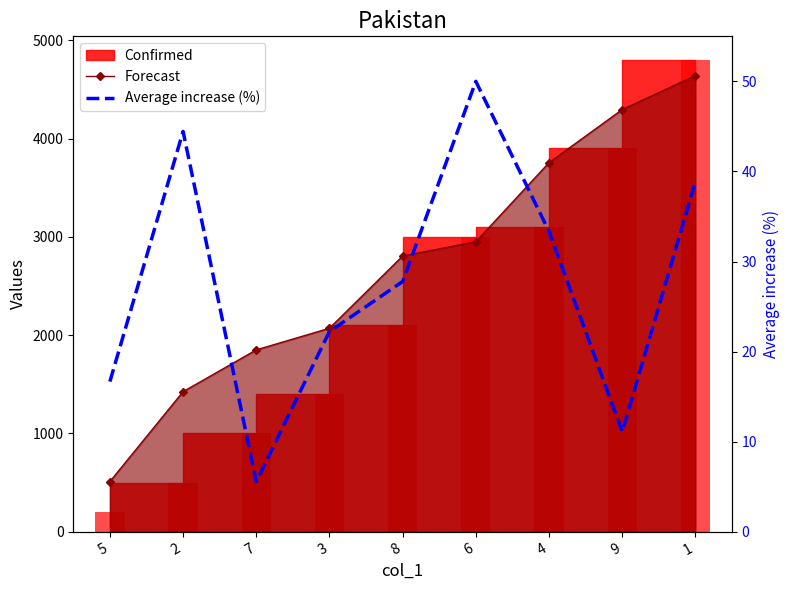

Reading left to right, transcribe all the data shown in this chart.

Forecast: 510.0	1425.0	1850.0	2070.0	2805.0	2950.0	3755.0	4295.0	4640.0
Average increase (%): 16.7	44.4	5.6	22.2	27.8	50.0	33.3	11.1	38.9